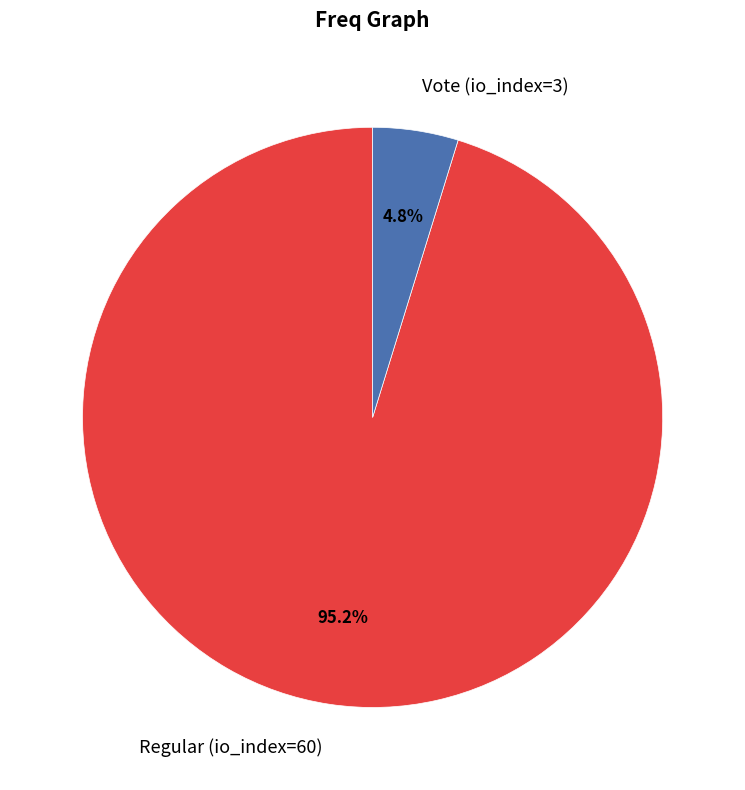

The Regular (io_index=60) slice represents 86% of the pie. True or false?

False